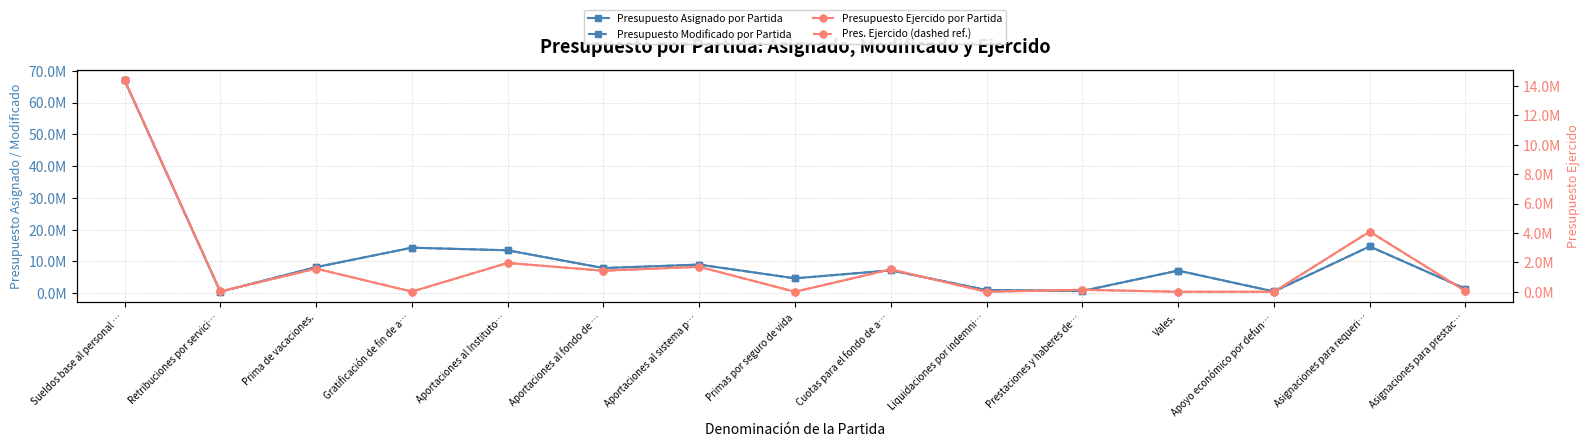

True or false: Presupuesto Ejercido por Partida and Pres. Ejercido (dashed ref.) intersect in this chart.

False